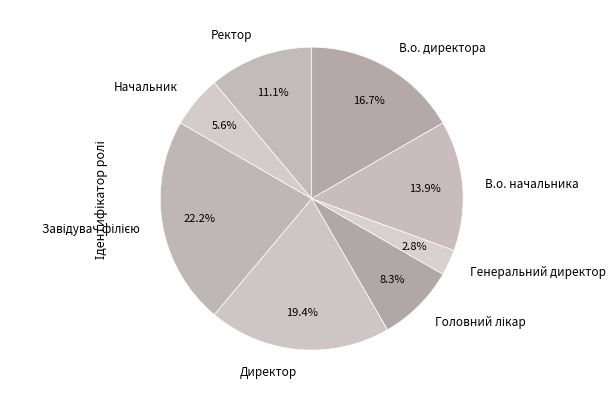

Is it true that В.о. начальника is 28% of the pie?

False